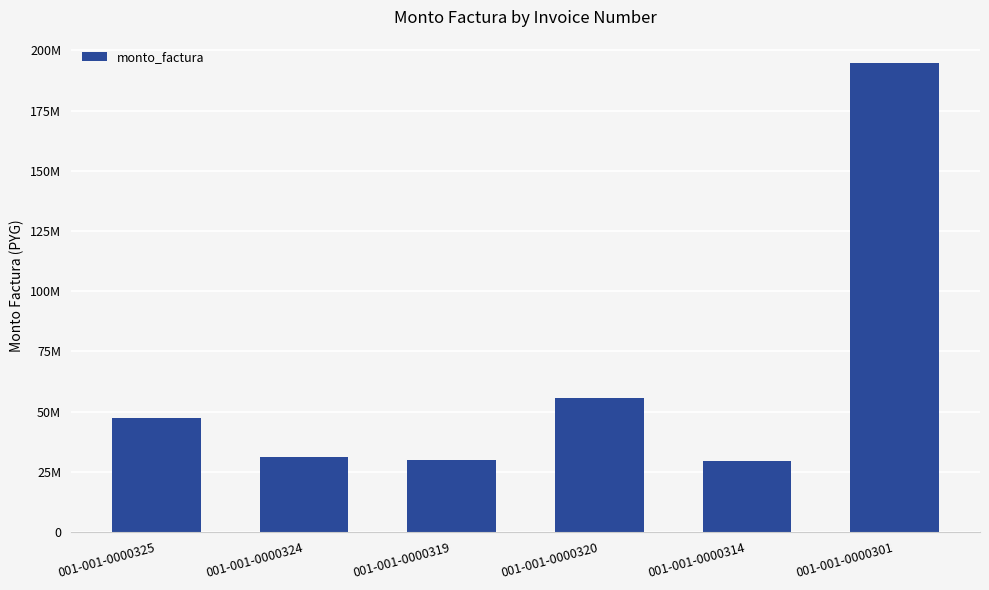

What is the approximate value at 001-001-0000301?

194750000